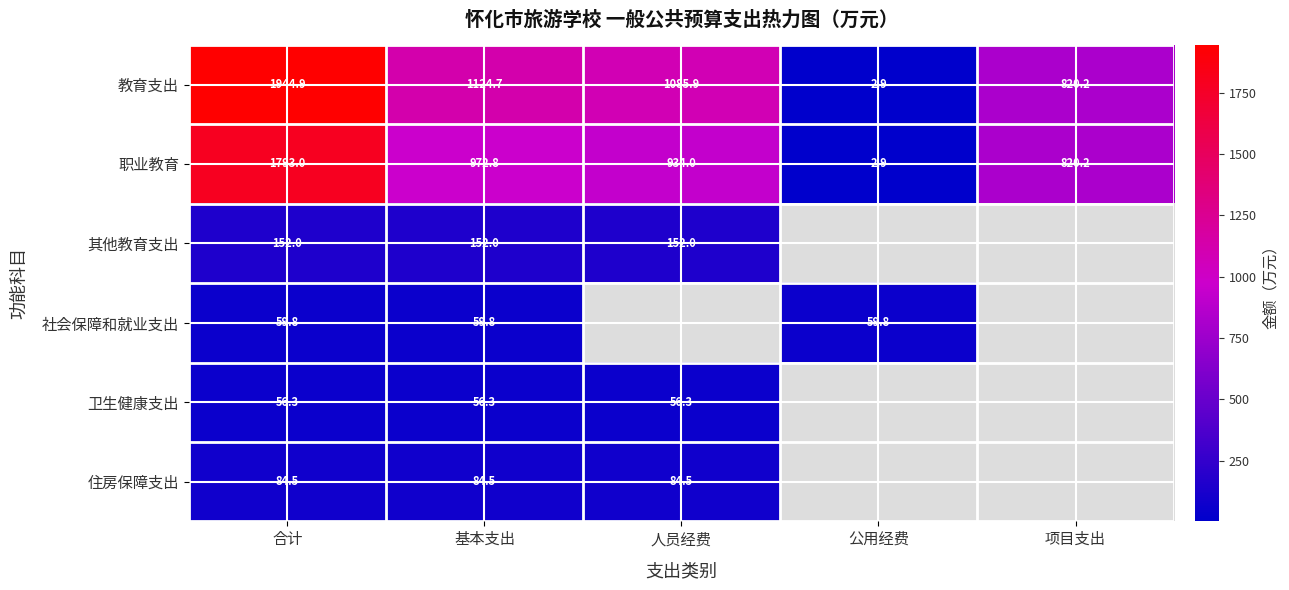

Is it true that 其他教育支出 equals 32.6 at 人员经费?

False